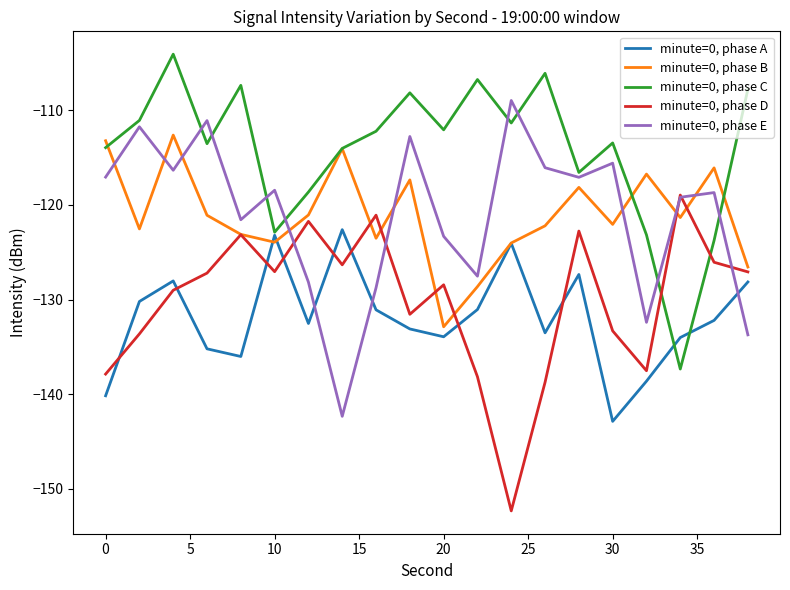

How many times do minute=0, phase D and minute=0, phase C cross each other?

2